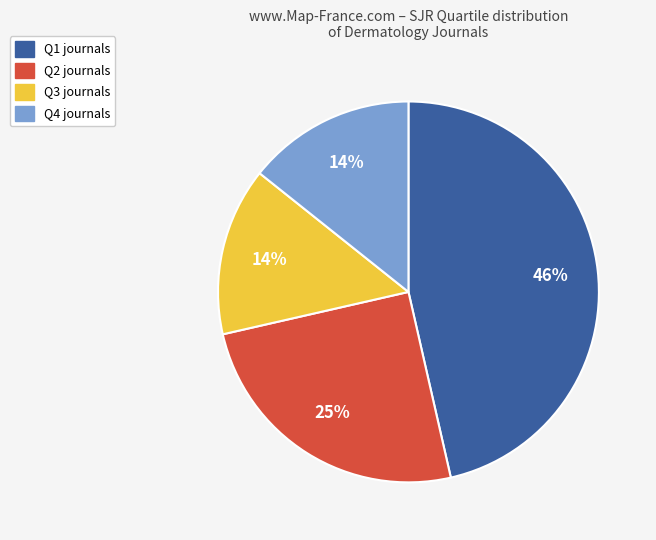

Which slice is the largest?

Q1